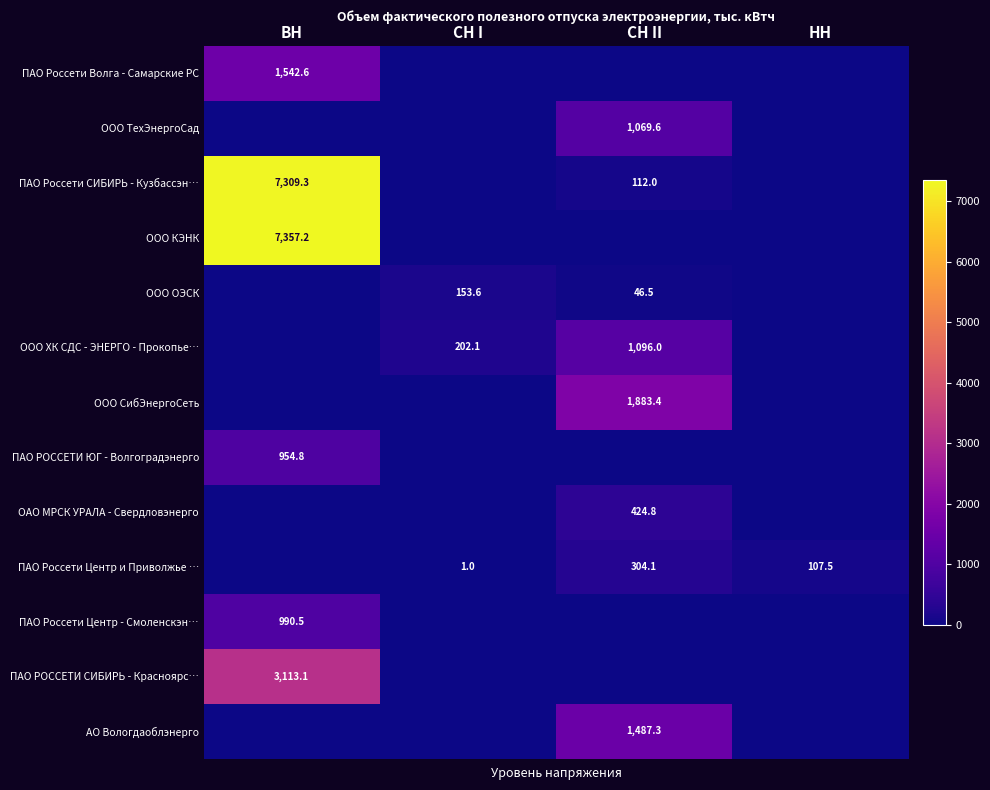

Where is ООО КЭНК nearest to the value 3678?

СН I